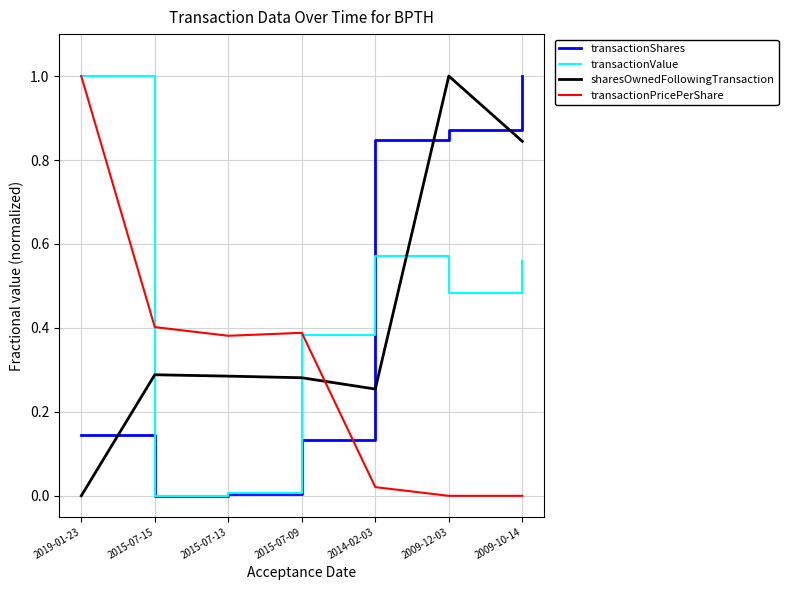

Which category has the highest value in the transactionValue series?

2019-01-23